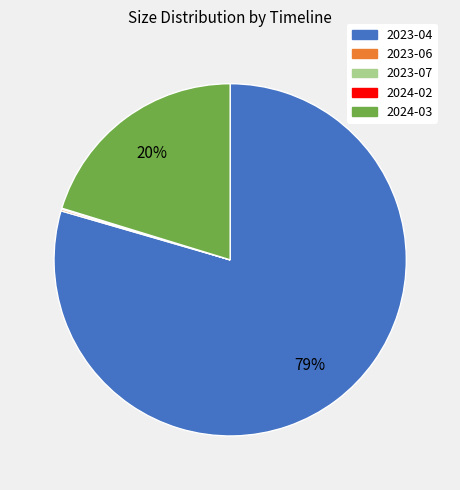

Which slice represents more than half of the pie?

2023-04